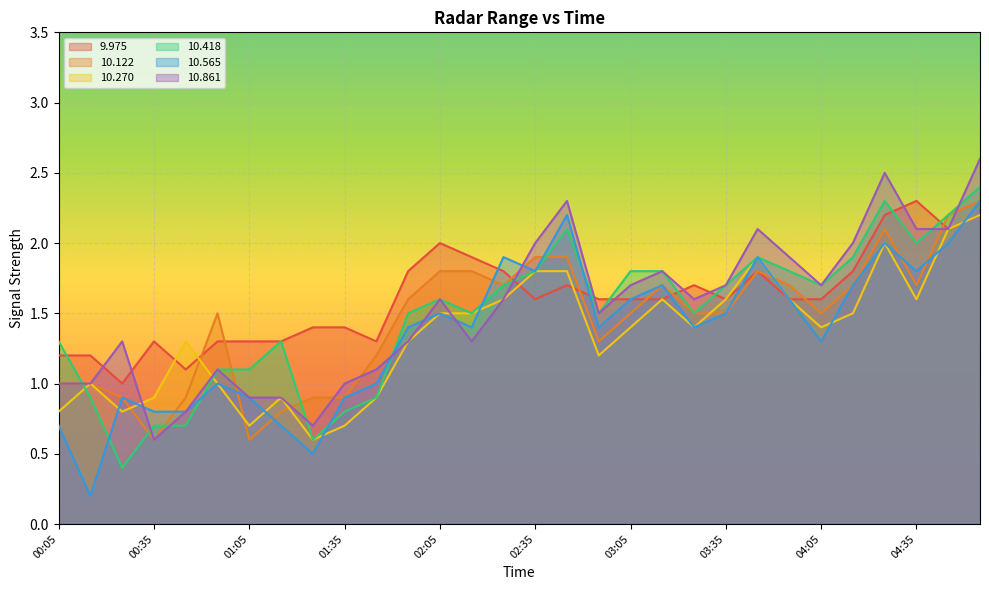

True or false:  10.122 has a value of 1.0 at 04:45.

False